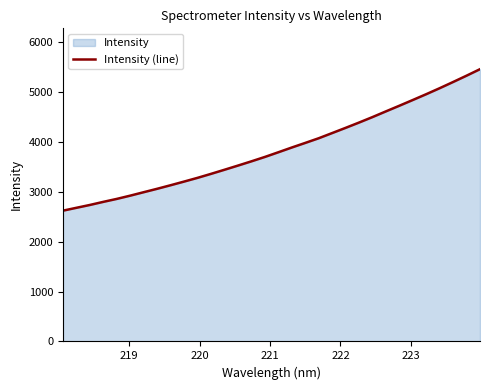

What is the smallest value displayed?

2619.1